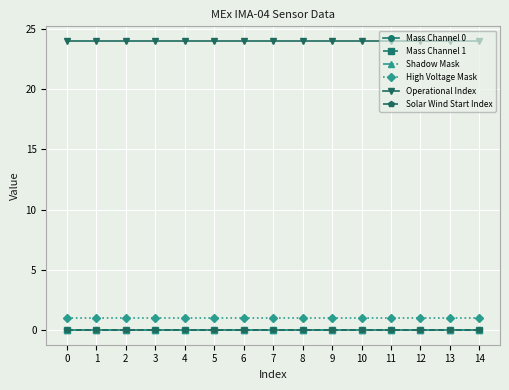

True or false: Mass Channel 1 and High Voltage Mask intersect in this chart.

False